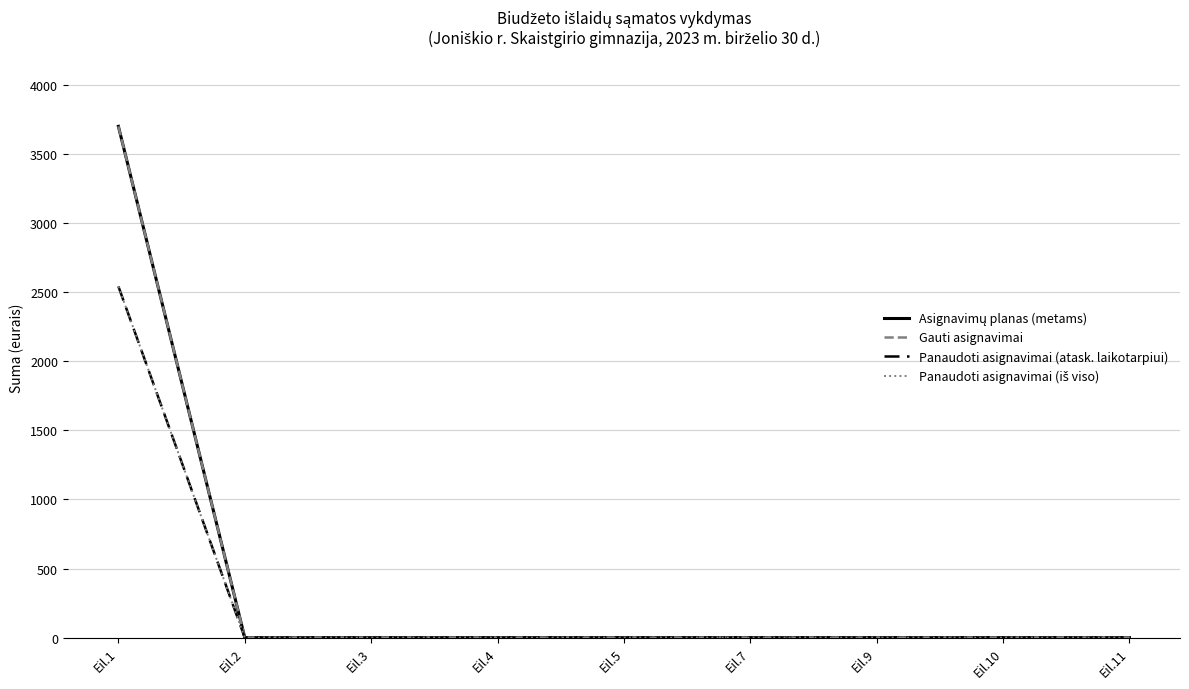

How many lines are shown in the chart?

4